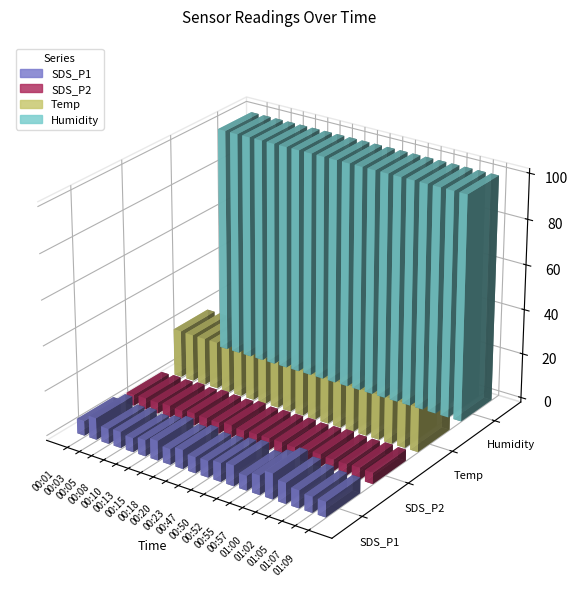

Is it true that Humidity equals 99.9 at 00:57?

True